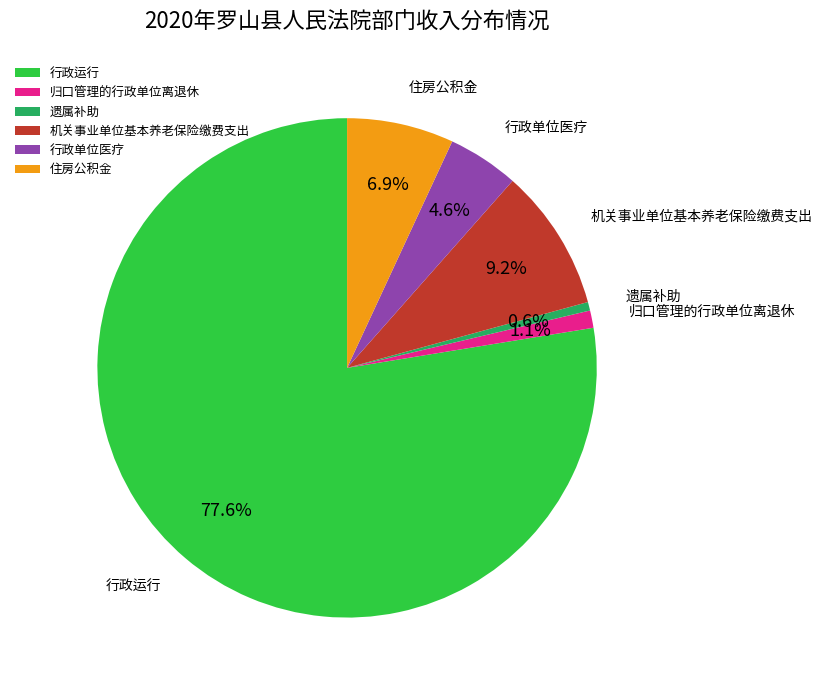

To the nearest percent, what portion does 行政单位医疗 represent?

5%